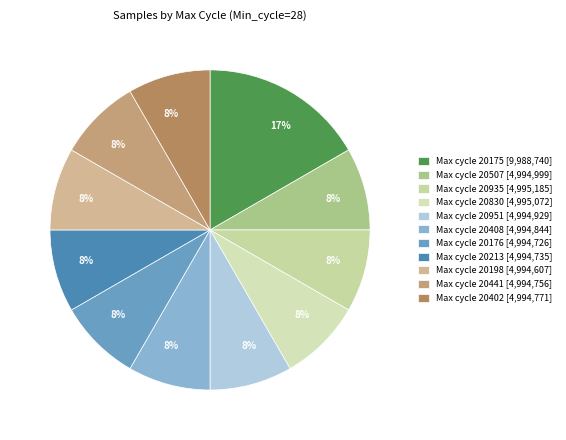

How many slices are in this pie chart?

11